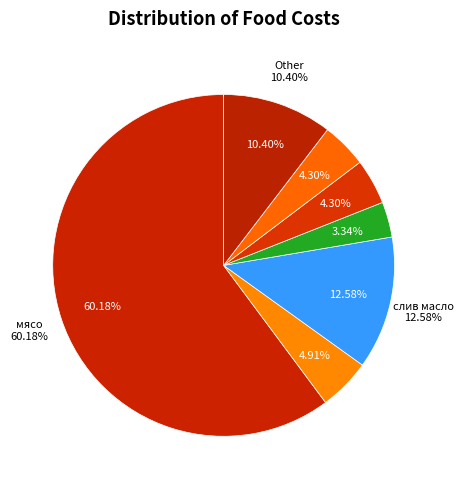

What percentage is NOT represented by огурцы?

95.7%